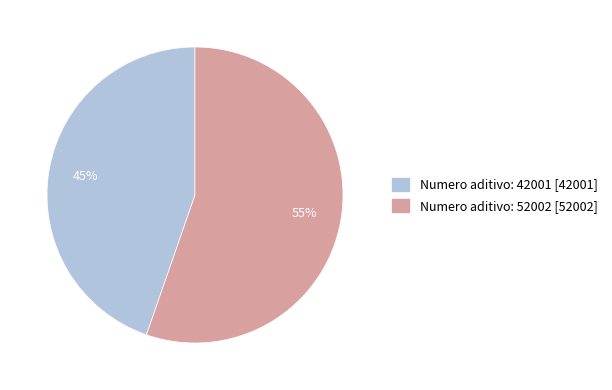

Is the sum of Numero aditivo: 52002 [52002] and Numero aditivo: 42001 [42001] greater than half?

Yes